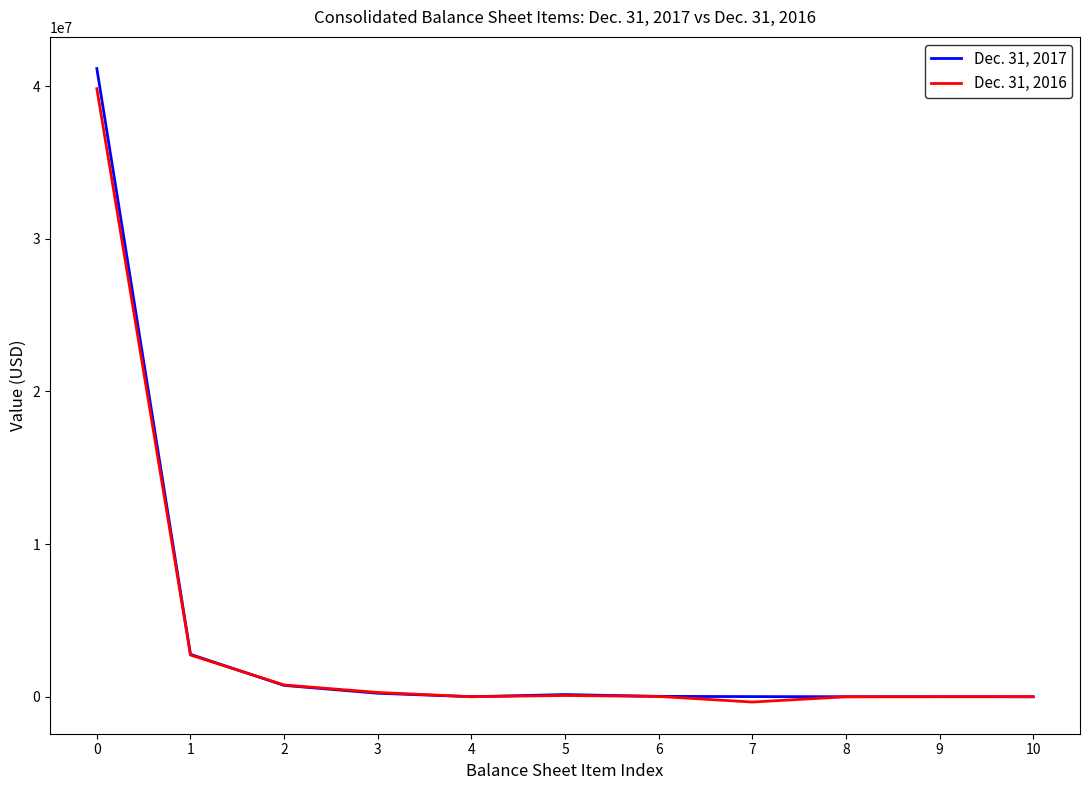

Which series has the largest range (max minus min)?

Dec. 31, 2017